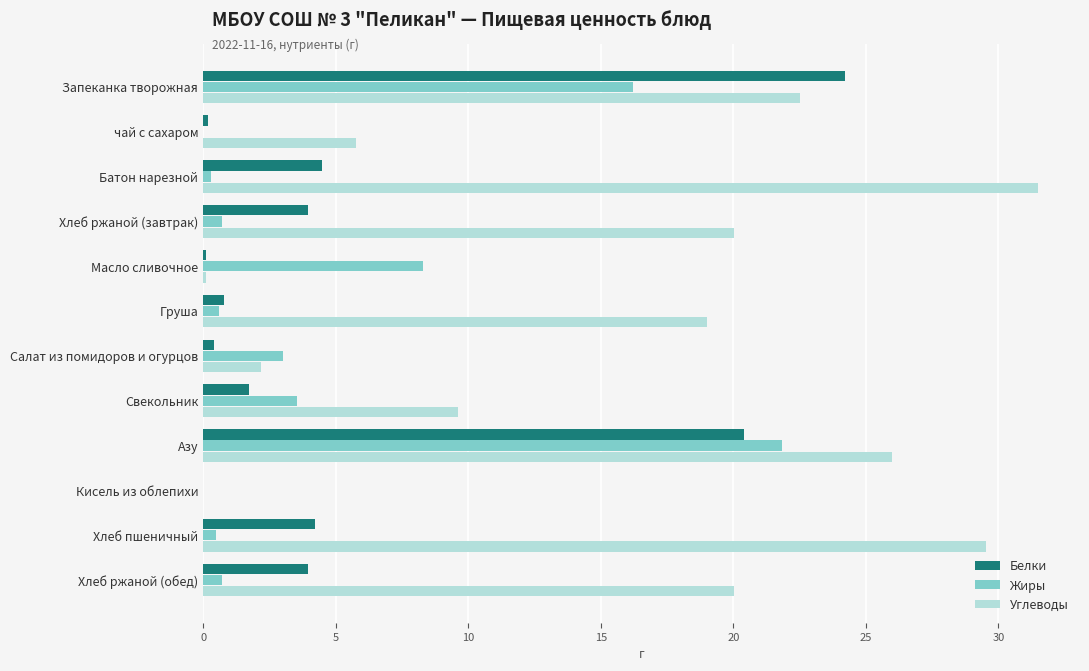

What is the sum of all Жиры values?

55.7